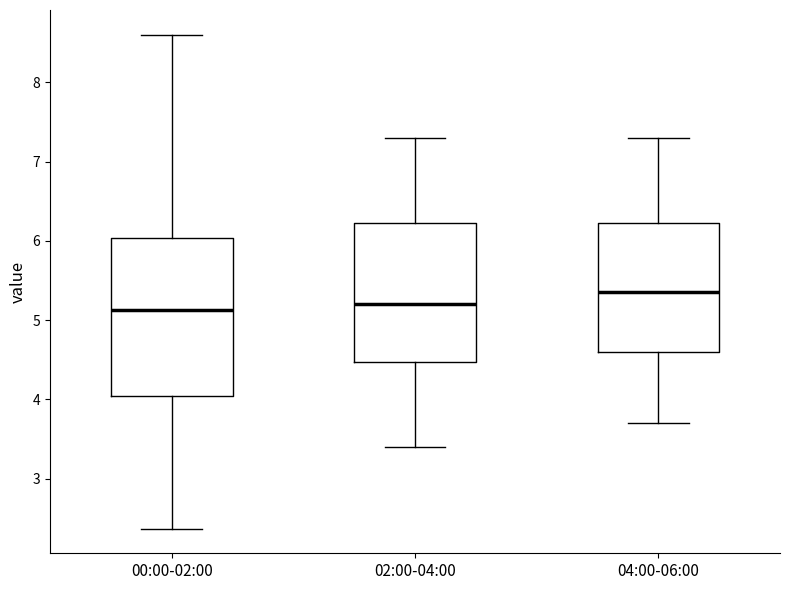

Reading left to right, transcribe this box plot: for each box, give where its median line is, the range the box spans, and where its two whiskers end, as read against the y-axis. The values are not printed on the chart, so give them approximately, as read against the axis.

00:00-02:00: median 5.1, box 4.0 to 6.0, whiskers 2.4 to 8.6
02:00-04:00: median 5.2, box 4.5 to 6.2, whiskers 3.4 to 7.3
04:00-06:00: median 5.4, box 4.6 to 6.2, whiskers 3.7 to 7.3